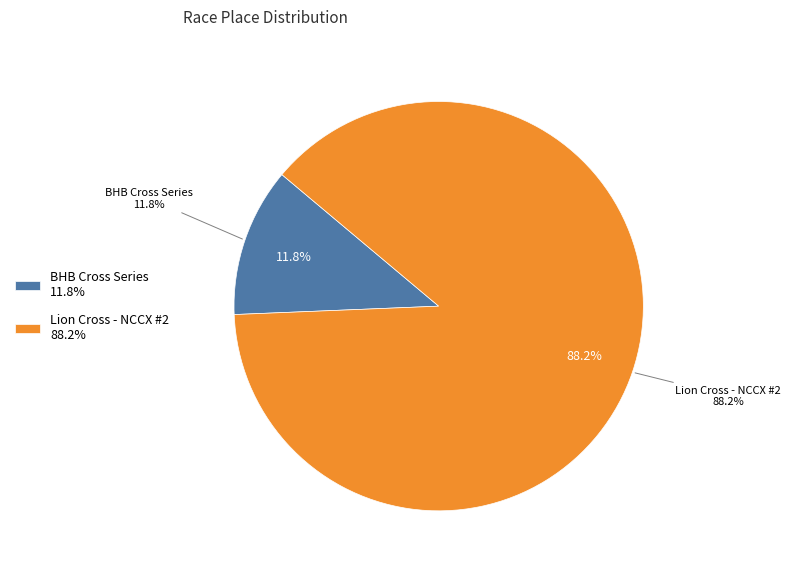

Combined, do BHB Cross Series and Lion Cross - NCCX #2 account for over 50%?

Yes